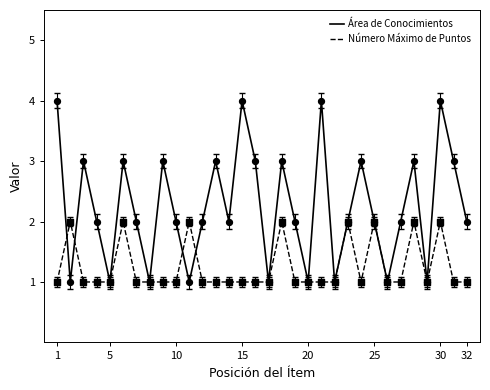

Which series has the largest total across all categories?

Área de Conocimientos